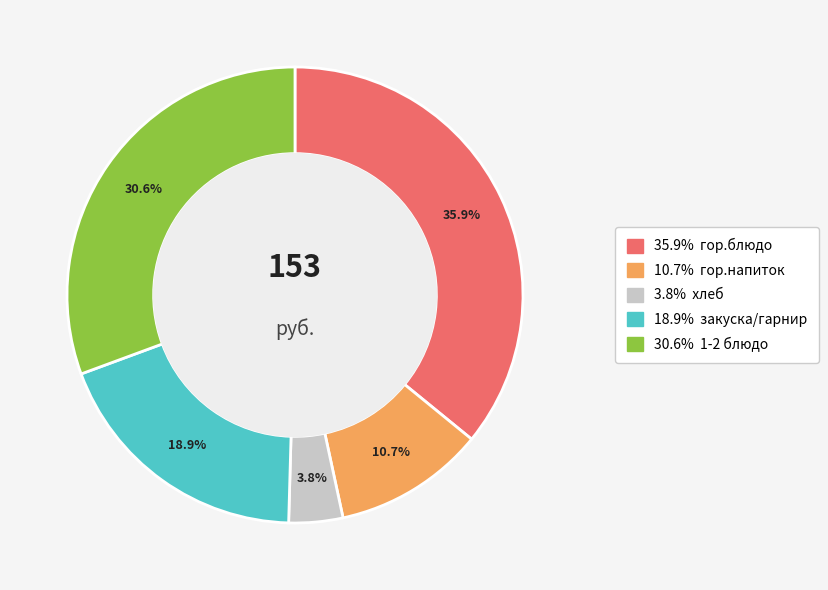

Is there any slice that represents more than half of the pie?

No